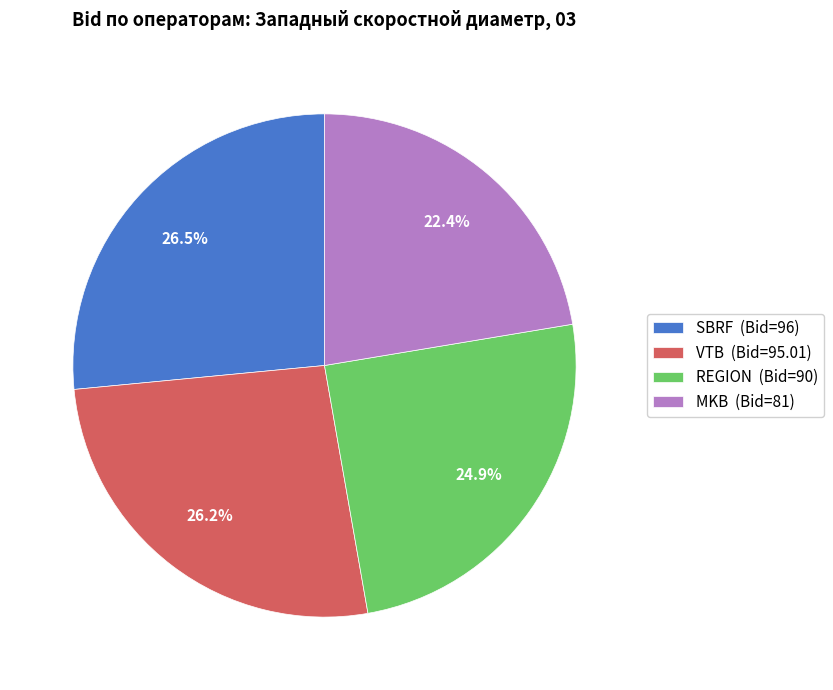

How many segments does this pie chart have?

4